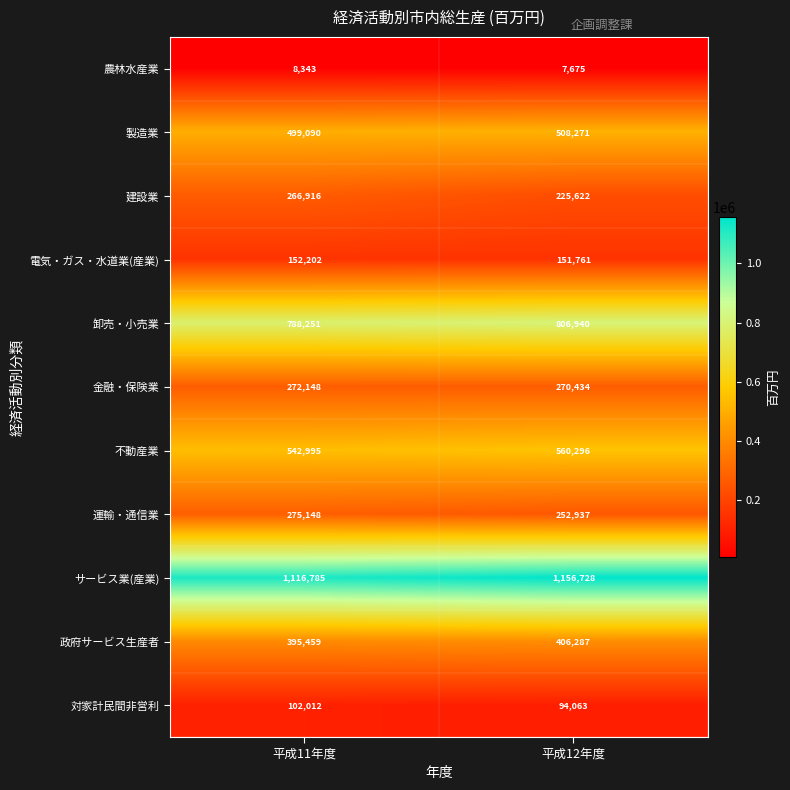

Reading left to right, transcribe all the data shown in this chart.

農林水産業: 8343	7675
製造業: 499090	508271
建設業: 266916	225622
電気・ガス・水道業(産業): 152202	151761
卸売・小売業: 788251	806940
金融・保険業: 272148	270434
不動産業: 542995	560296
運輸・通信業: 275148	252937
サービス業(産業): 1116785	1156728
政府サービス生産者: 395459	406287
対家計民間非営利: 102012	94063